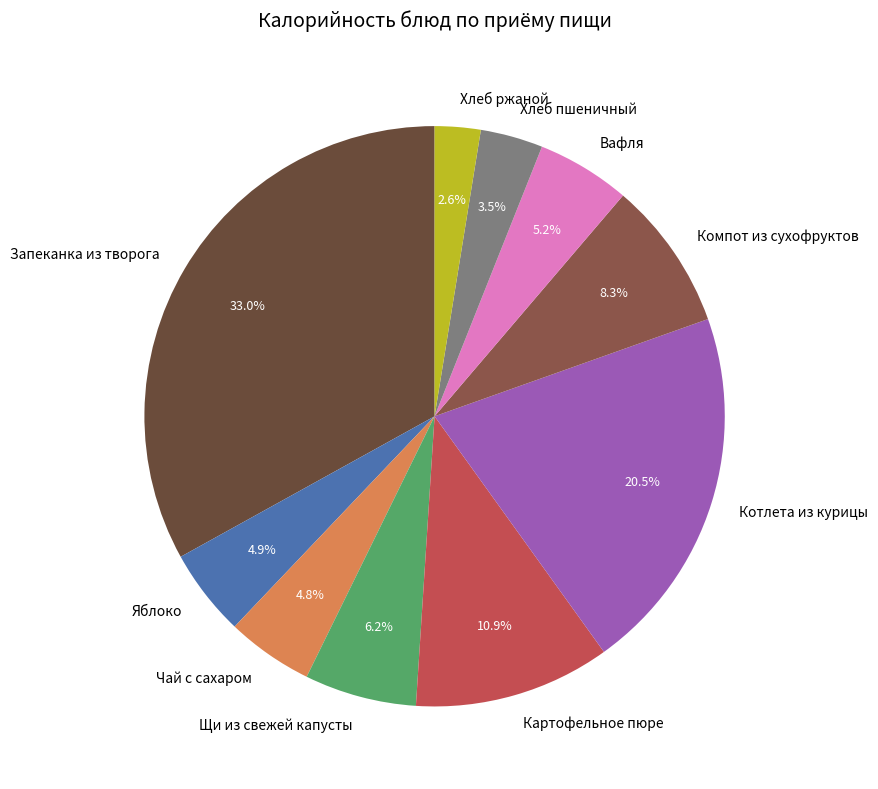

Which category has the smallest portion of the pie?

Хлеб ржаной